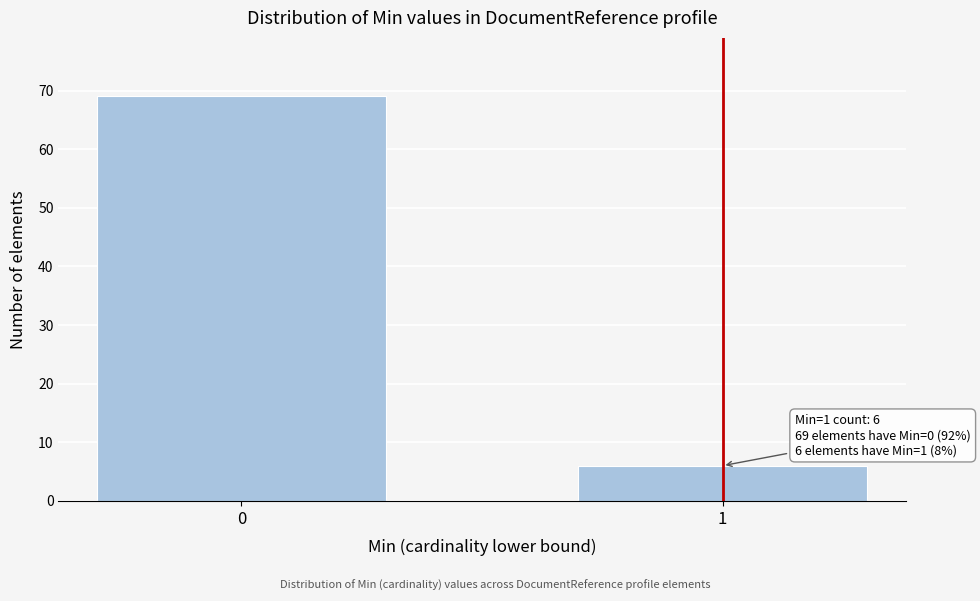

Reading left to right, list all the values displayed in this chart.

69	6